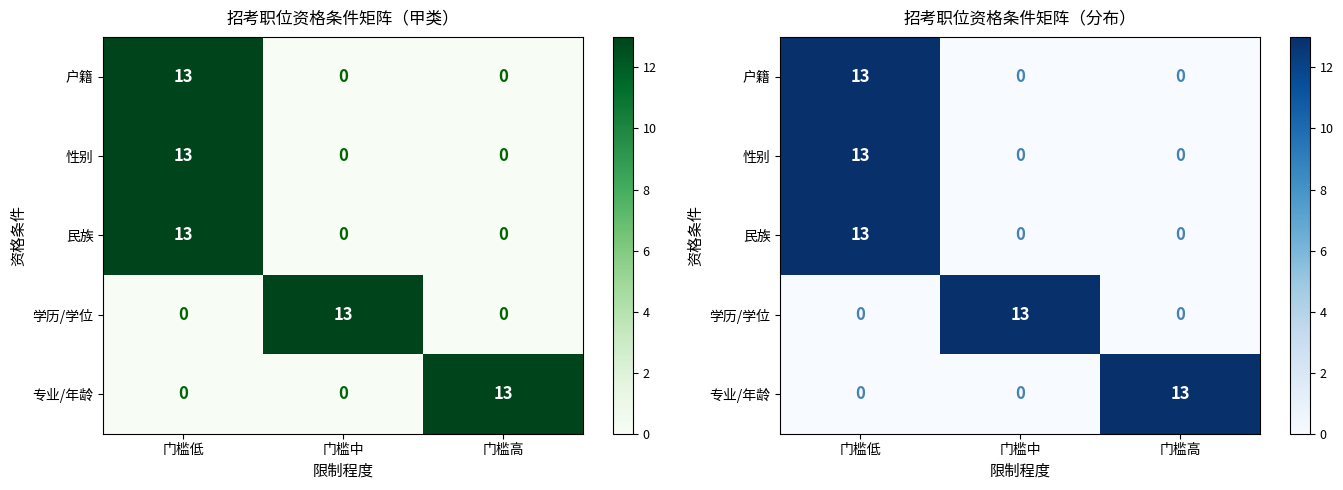

The value of 专业/年龄 at 门槛低 is 0. True or false?

True